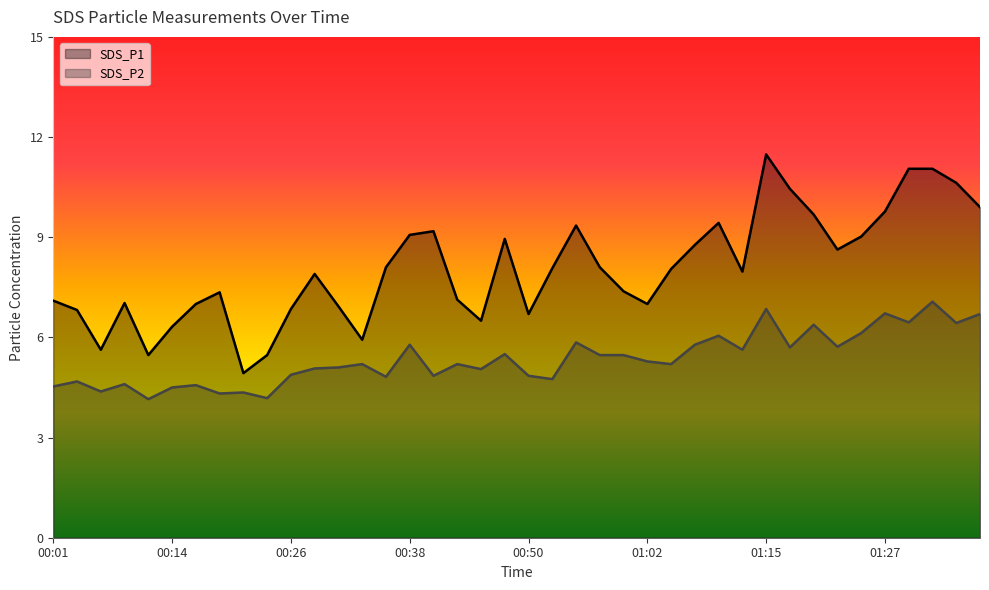

Reading left to right, transcribe all the data shown in this chart.

SDS_P1: 7.1	6.8	5.6	7.0	5.5	6.3	7.0	7.3	4.9	5.5	6.8	7.9	6.9	5.9	8.1	9.1	9.2	7.1	6.5	8.9	6.7	8.1	9.3	8.1	7.4	7.0	8.1	8.8	9.4	8.0	11.5	10.4	9.7	8.6	9.0	9.8	11.1	11.1	10.6	9.9
SDS_P2: 4.5	4.7	4.4	4.6	4.2	4.5	4.6	4.3	4.3	4.2	4.9	5.1	5.1	5.2	4.8	5.8	4.8	5.2	5.0	5.5	4.8	4.8	5.8	5.5	5.5	5.3	5.2	5.8	6.0	5.6	6.8	5.7	6.4	5.7	6.1	6.7	6.5	7.1	6.4	6.7